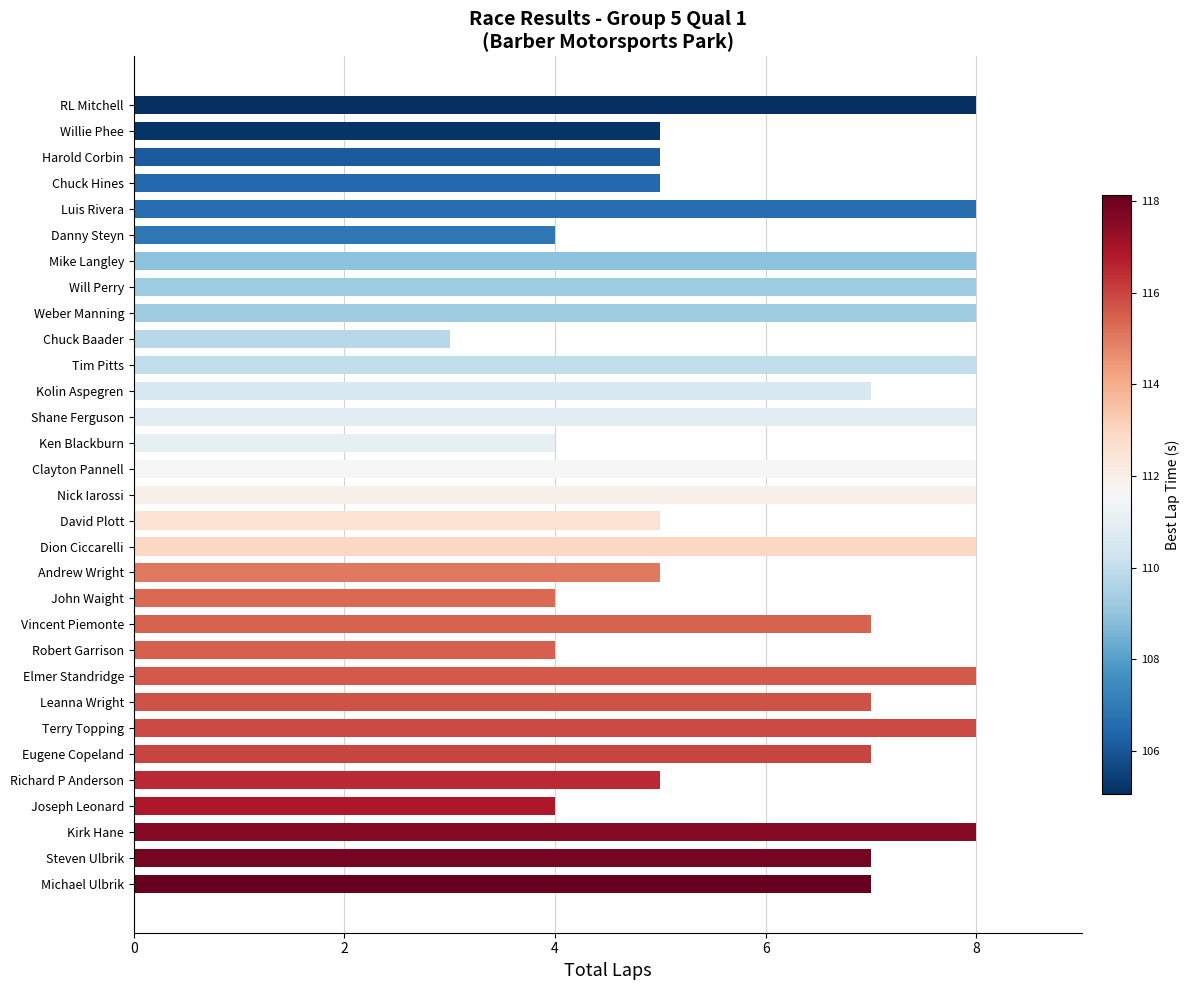

Which label corresponds to the smallest value in the chart?

Chuck Baader